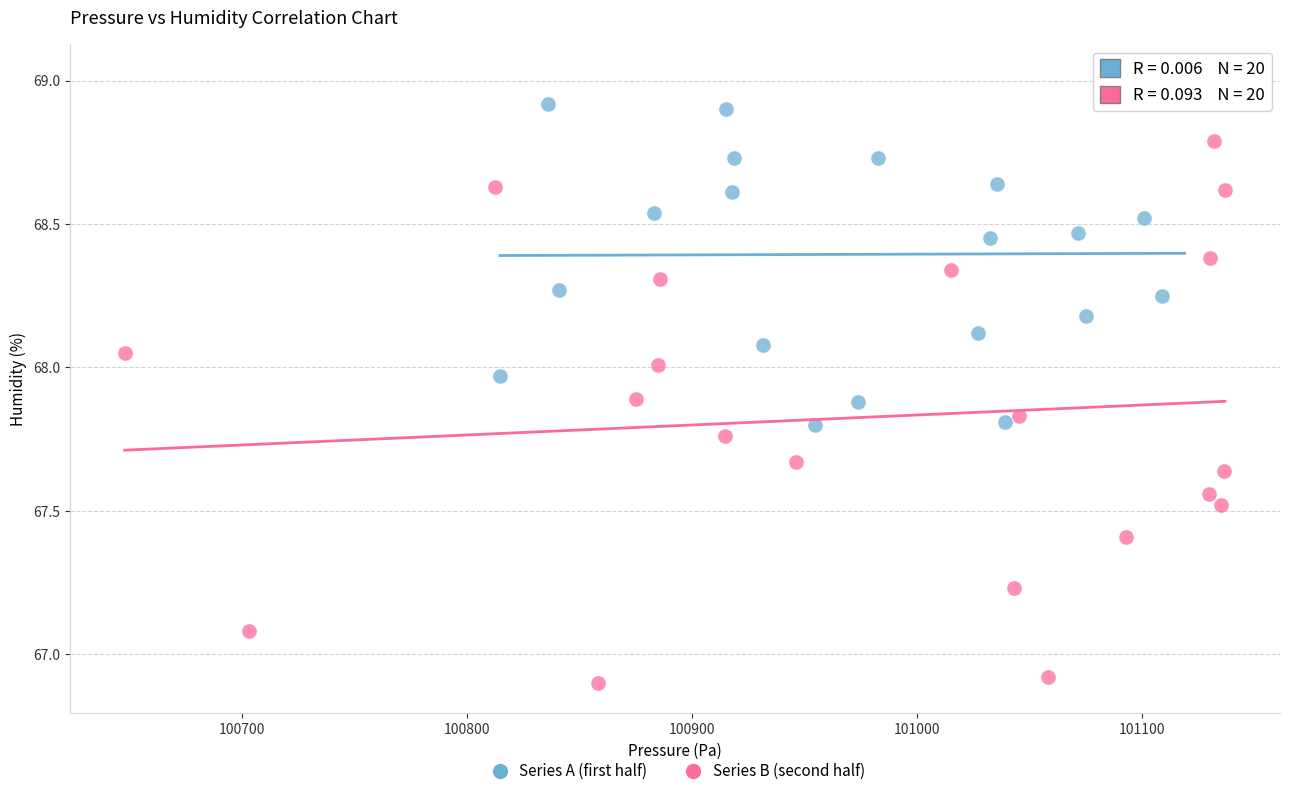

Which series has the widest spread of Y values?

Series B (second half)